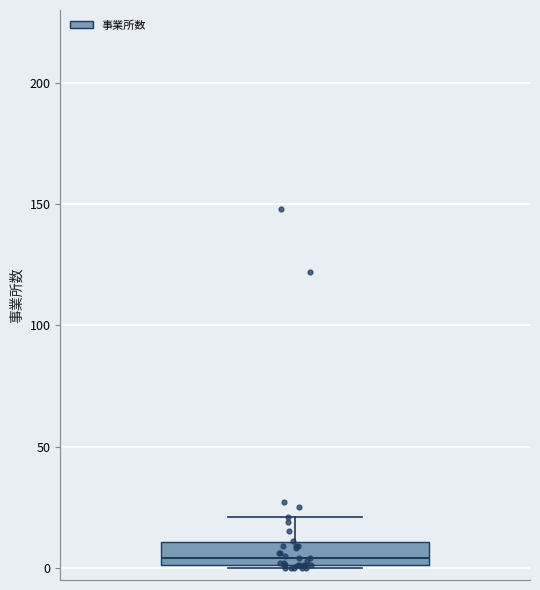

Transcribe this box plot: give where the median line is, the range the box spans, and where the two whiskers end, as read against the y-axis. The values are not printed on the chart, so give them approximately, as read against the axis.

median 5, box 0 to 10, whiskers 0 to 20